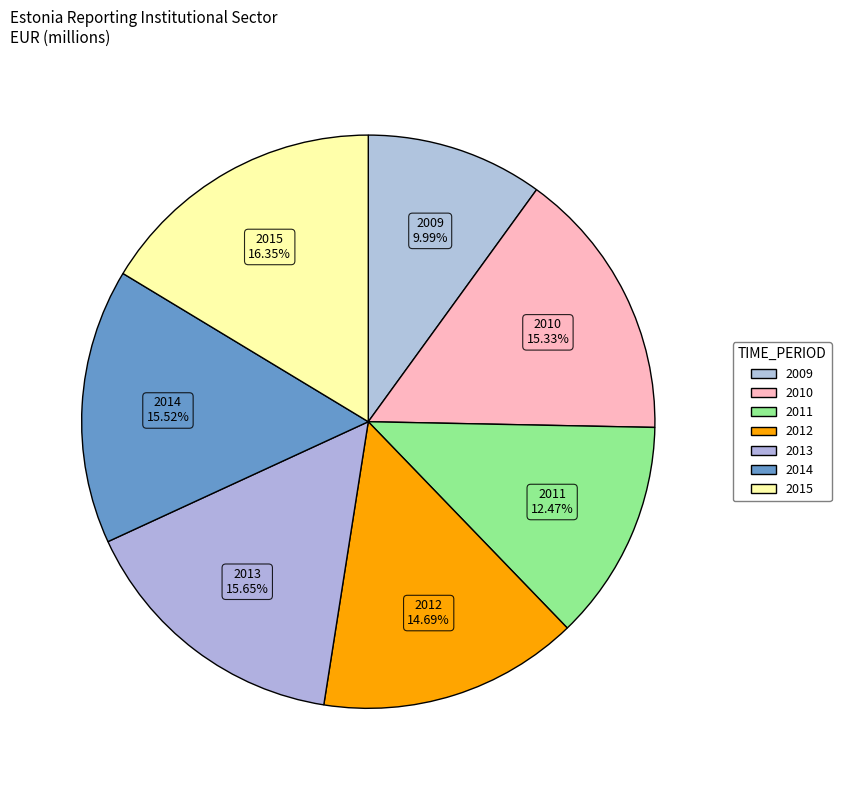

What percentage is the 2013 slice, to the nearest percent?

16%